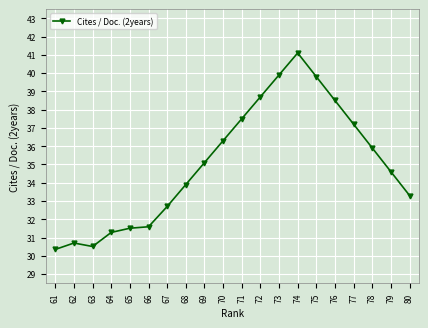

Read the value at 67.

32.7